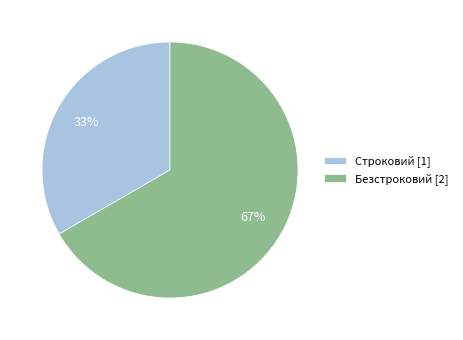

True or false: Строковий accounts for 33% of the total.

True